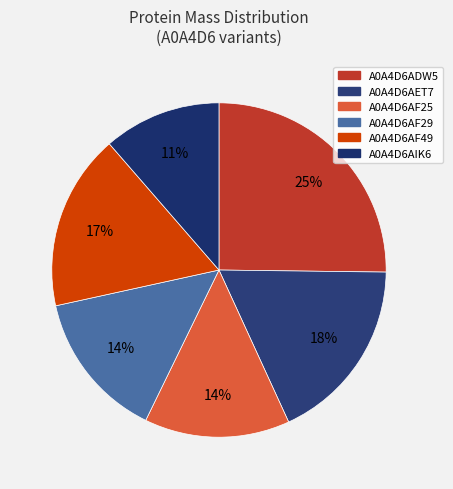

What is the largest slice in the pie chart?

A0A4D6ADW5